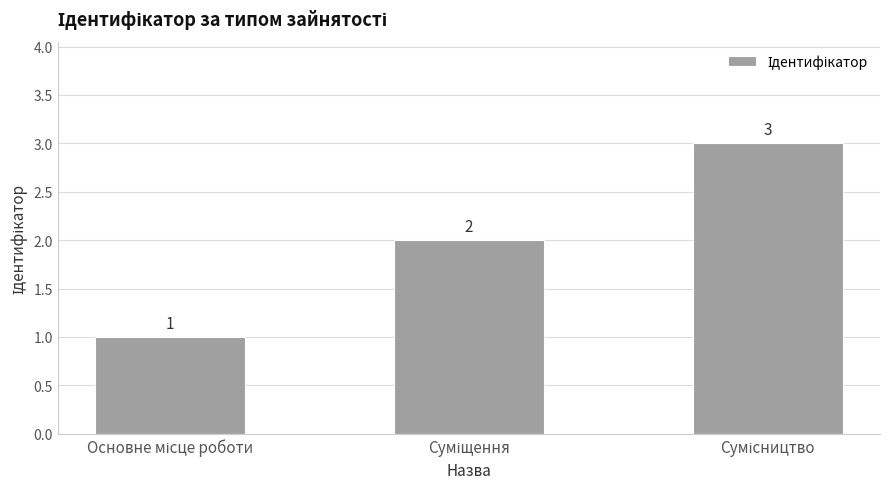

Reading left to right, what are all the values shown in this chart?

1	2	3